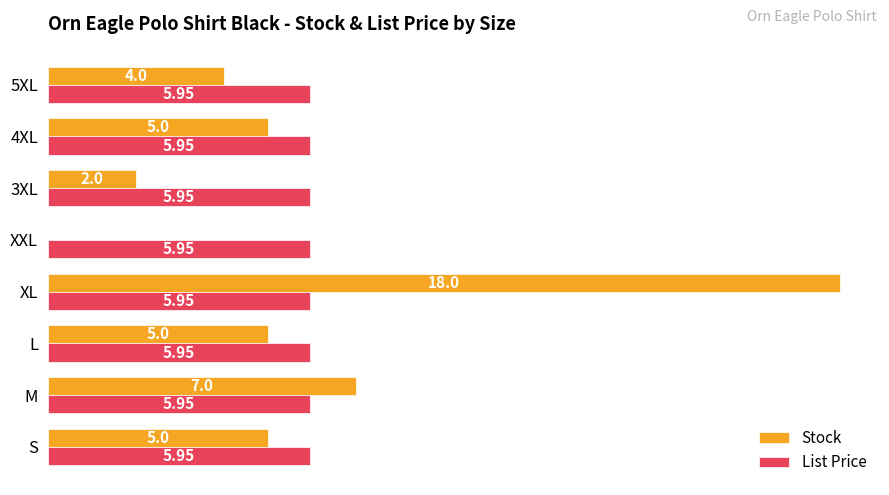

Between L and 5XL, which series saw the biggest shift?

Stock